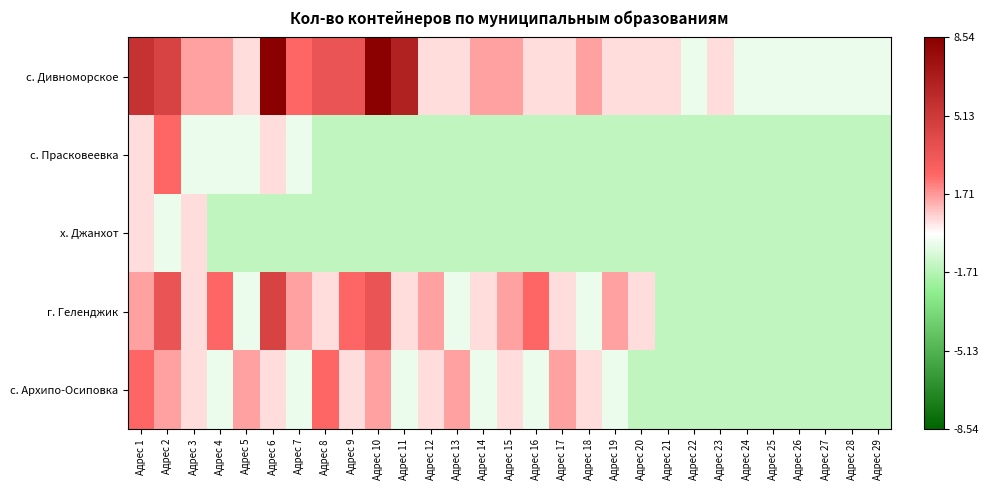

Count the number of data series in this chart.

5